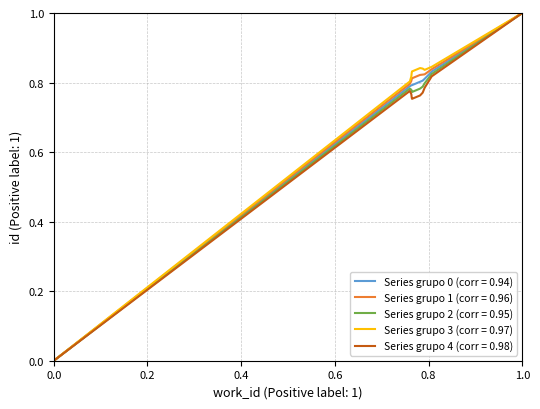

What is the highest value of the Series grupo 3 (corr = 0.97) series?

1.0